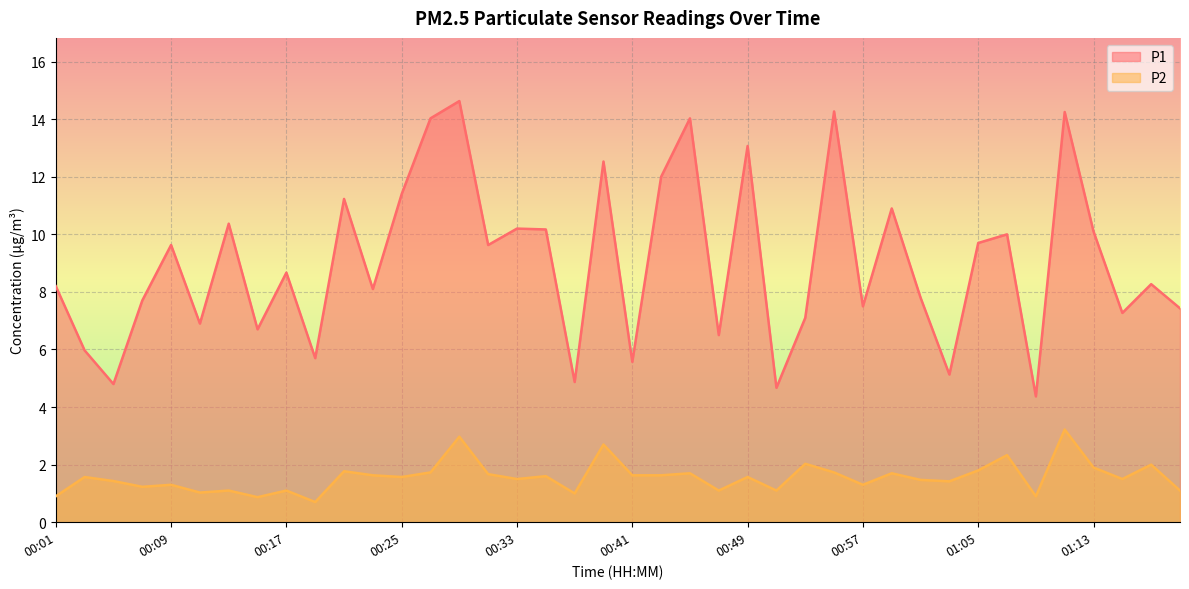

True or false: P2 has a value of 0.5 at 01:03.

False